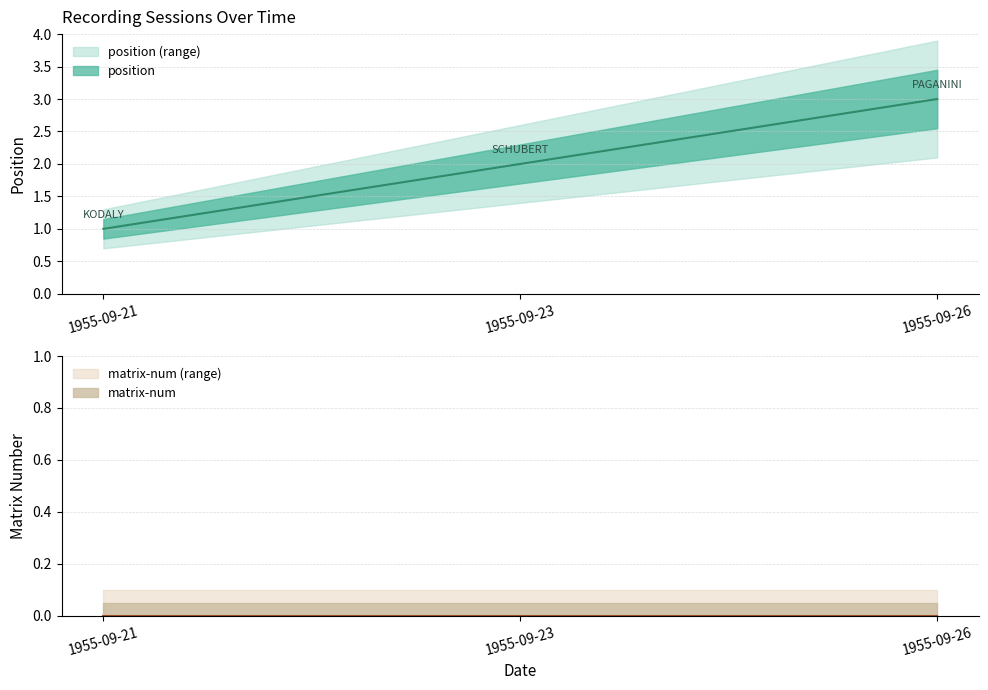

Where is position nearest to the value 2?

1955-09-23